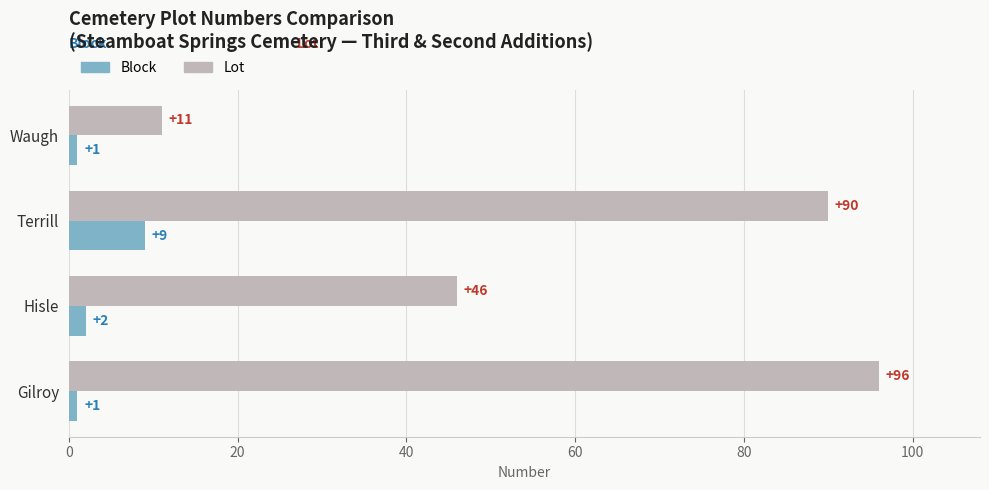

What is the average value of the Lot series?

61